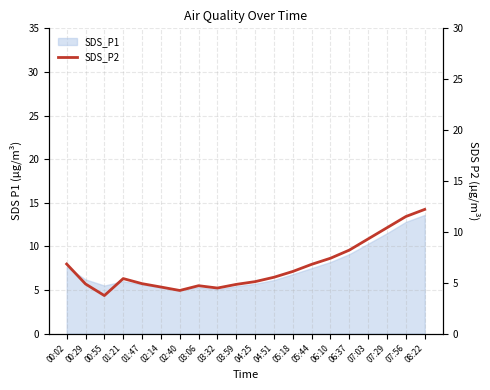

What is the value of the 5th point from the left?

4.9